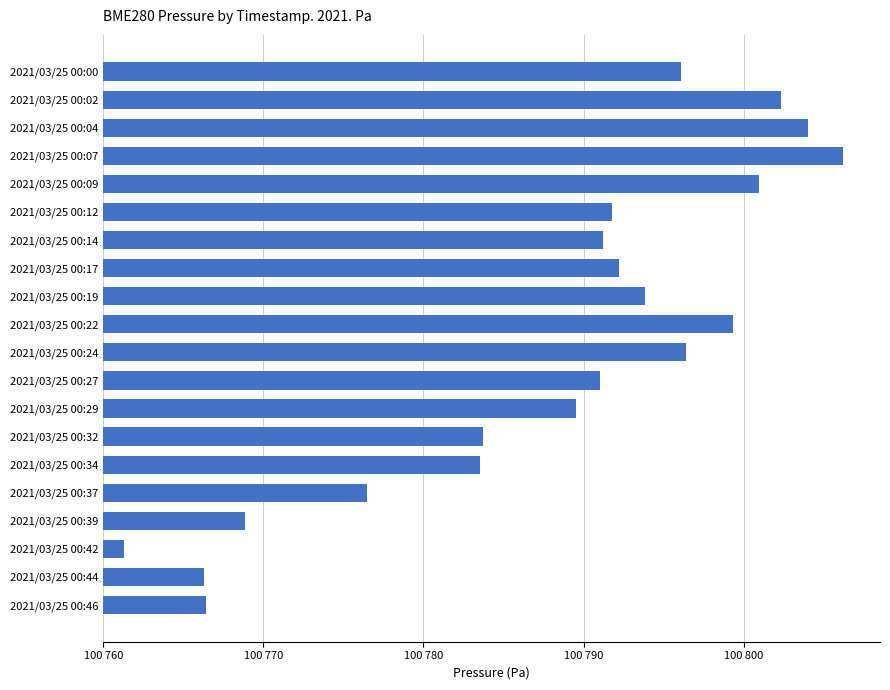

Which label corresponds to the smallest value in the chart?

2021/03/25 00:42